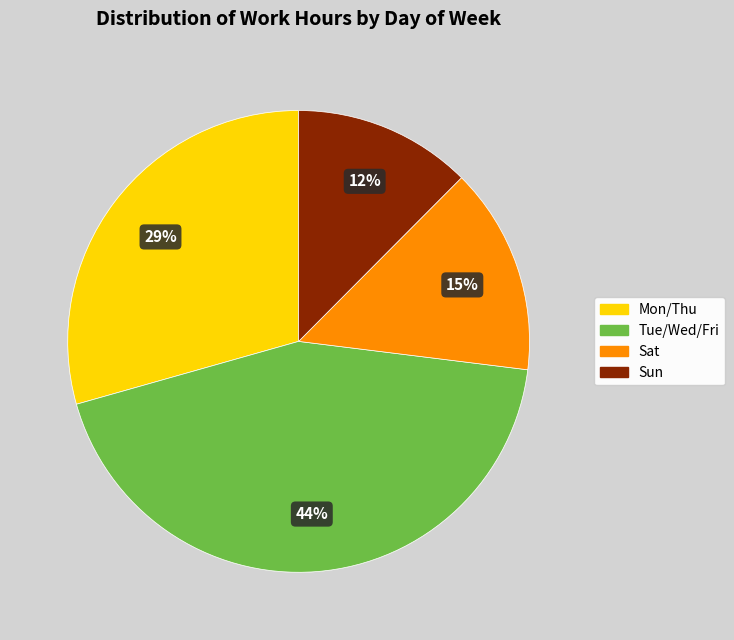

Rank the categories by value from lowest to highest.

Sun, Sat, Mon/Thu, Tue/Wed/Fri